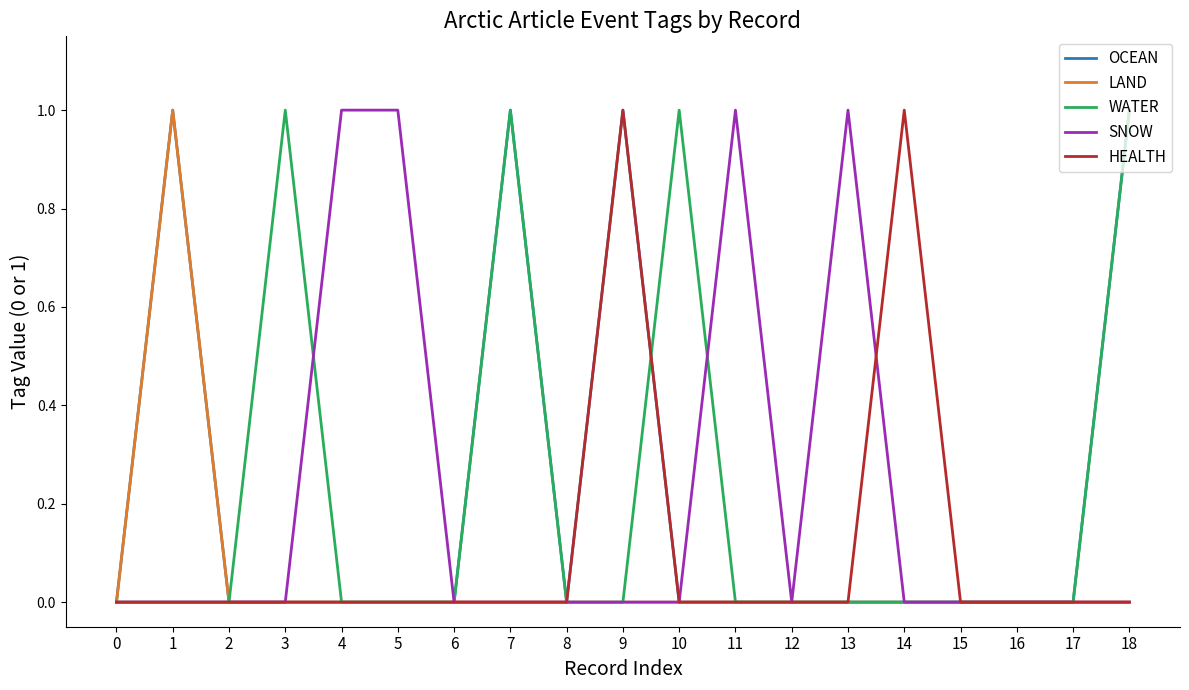

What is the maximum value shown in the chart?

1